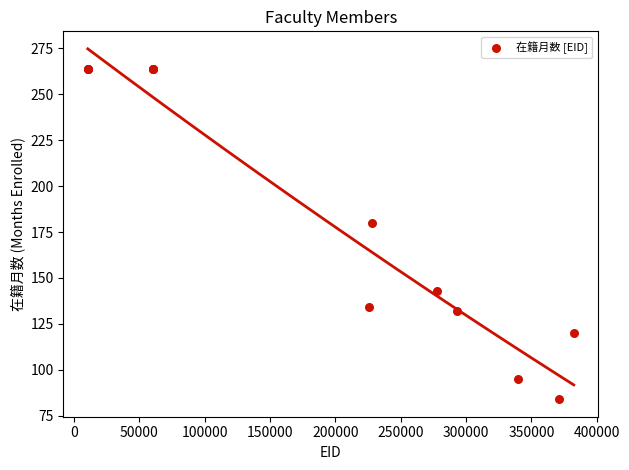

What Y value in the scatter plot is closest to 174?

180